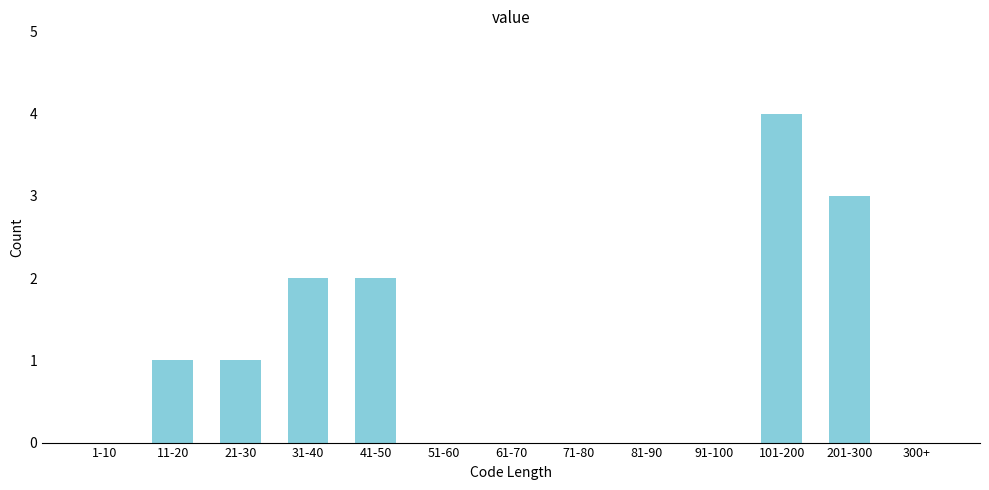

Reading left to right, what are all the values shown in this chart?

1-10=0	11-20=1	21-30=1	31-40=2	41-50=2	51-60=0	61-70=0	71-80=0	81-90=0	91-100=0	101-200=4	201-300=3	300+=0